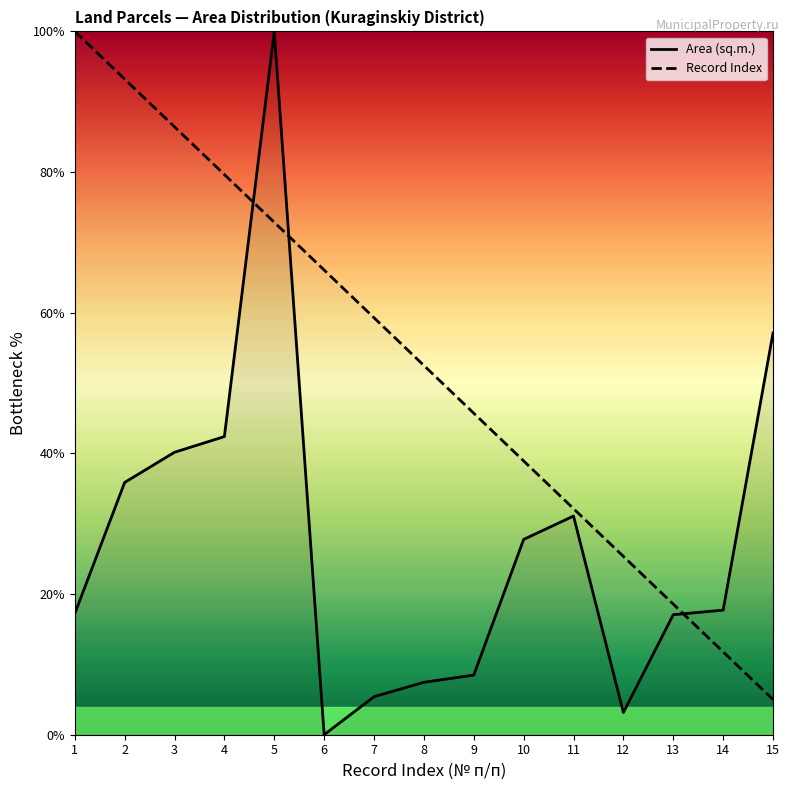

Does the chart have visible grid lines?

No